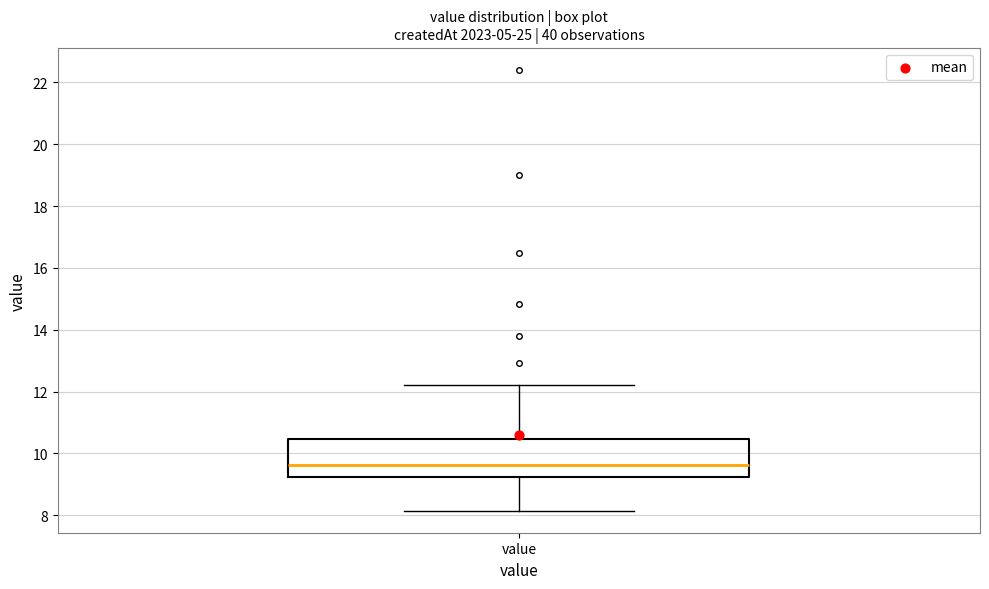

Transcribe this box plot: give where the median line is, the range the box spans, and where the two whiskers end, as read against the y-axis. The values are not printed on the chart, so give them approximately, as read against the axis.

median 9.6, box 9.2 to 10.4, whiskers 8.2 to 12.2